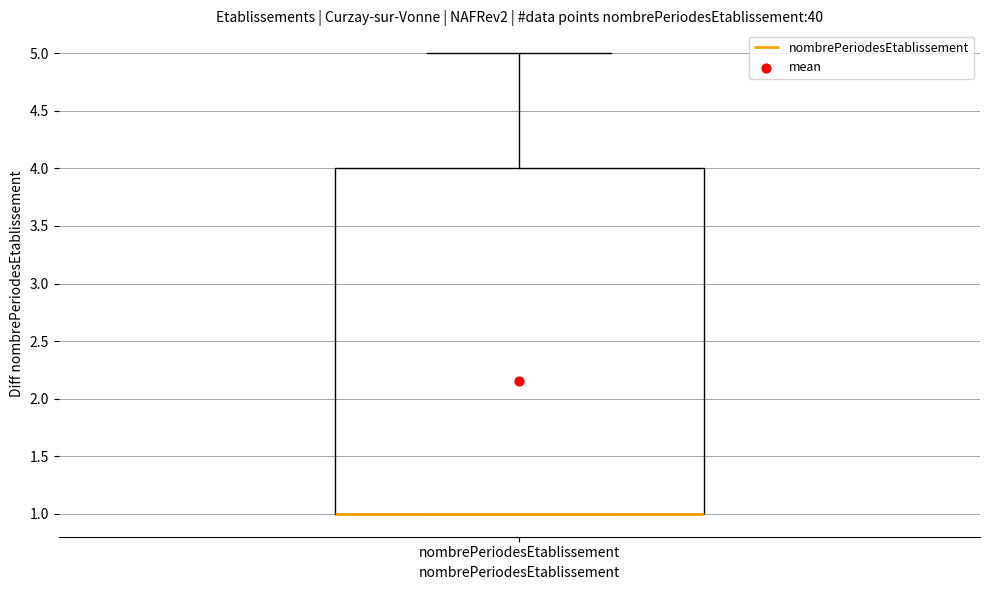

Transcribe this box plot: give where the median line is, the range the box spans, and where the two whiskers end, as read against the y-axis. The values are not printed on the chart, so give them approximately, as read against the axis.

median 1 (drawn on the box's lower edge), box 1 to 4, whiskers 1 to 5